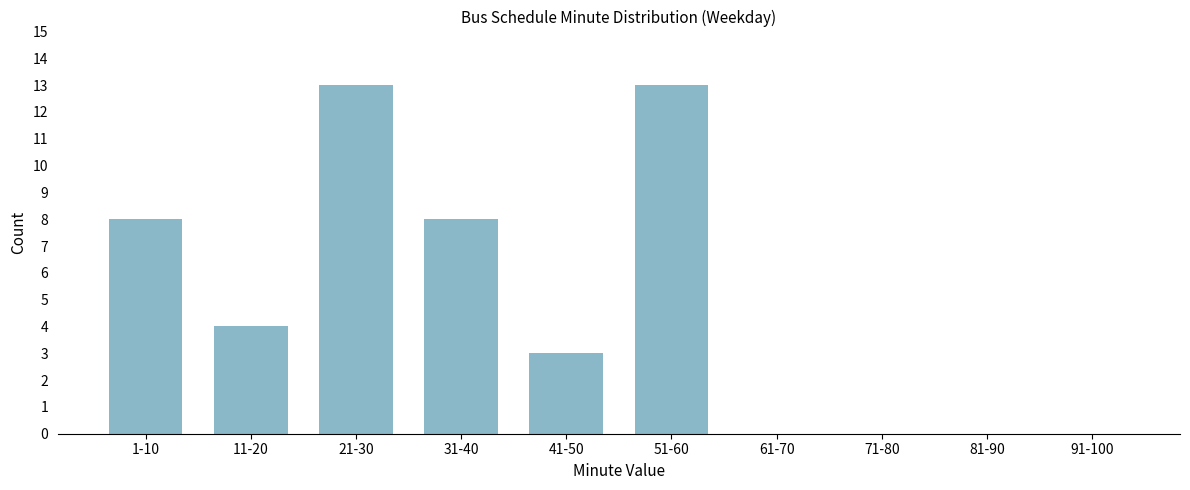

Reading right to left, list all the values displayed in this chart.

91-100=0	81-90=0	71-80=0	61-70=0	51-60=13	41-50=3	31-40=8	21-30=13	11-20=4	1-10=8